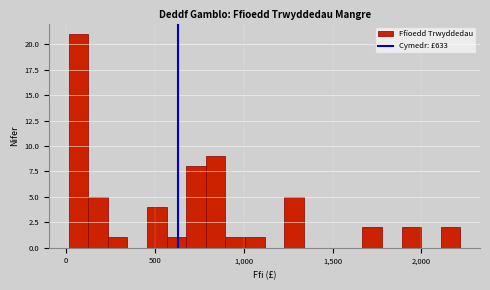

Read against the x-axis, roughly where is the centre of the tallest bar?

50